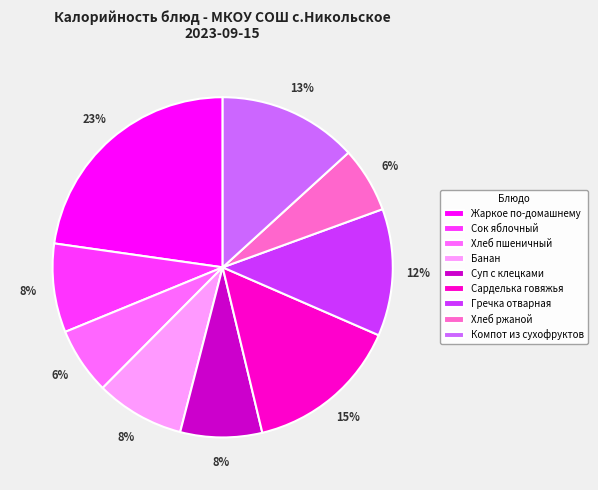

How many slices are in this pie chart?

9